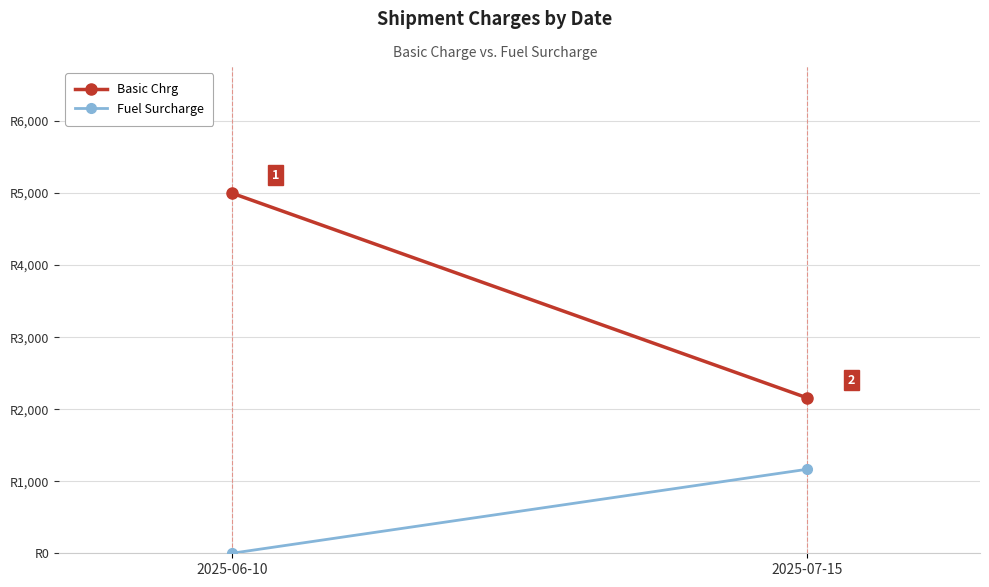

Is it true that Basic Chrg equals 2164.8 at 2025-06-10?

False